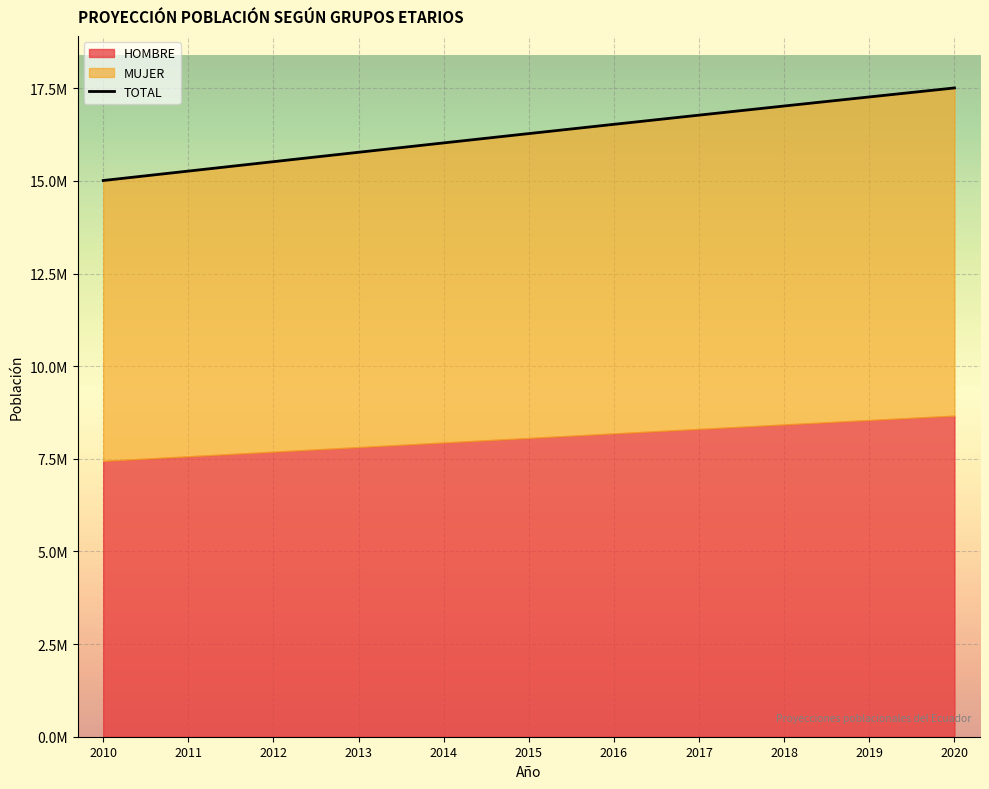

The value at 2018 is 17023408. True or false?

True